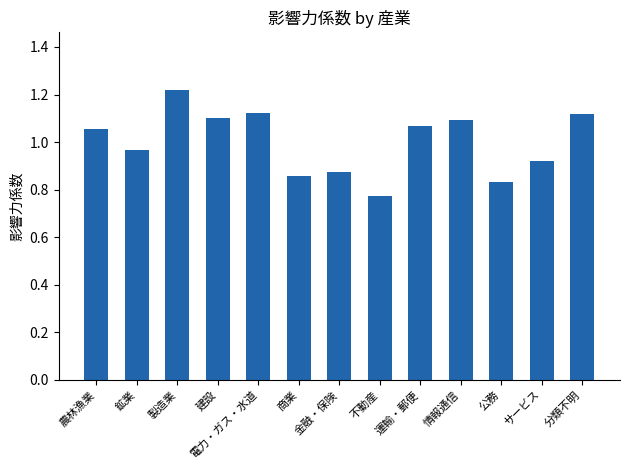

Where is the data nearest to the value 0?

不動産